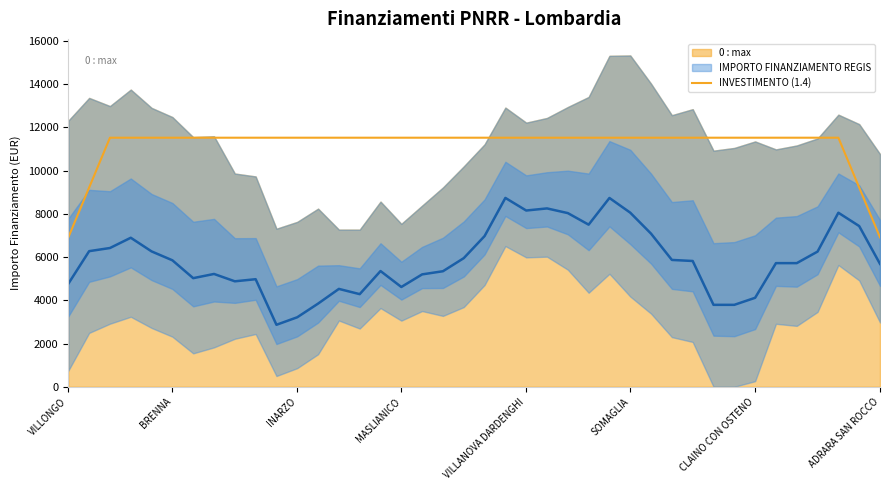

True or false: the data has more than 0 interior local peaks.

False